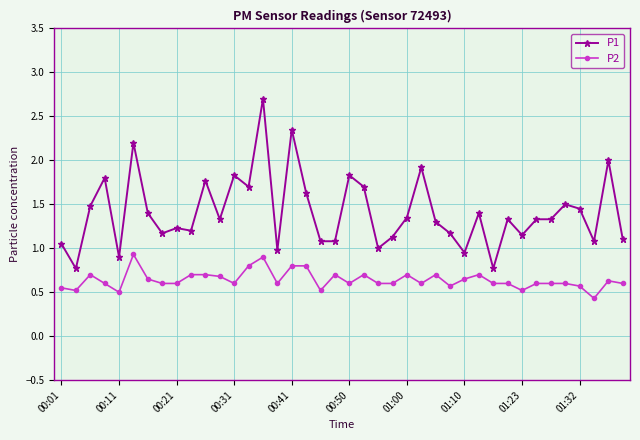

True or false: P1 and P2 intersect in this chart.

False